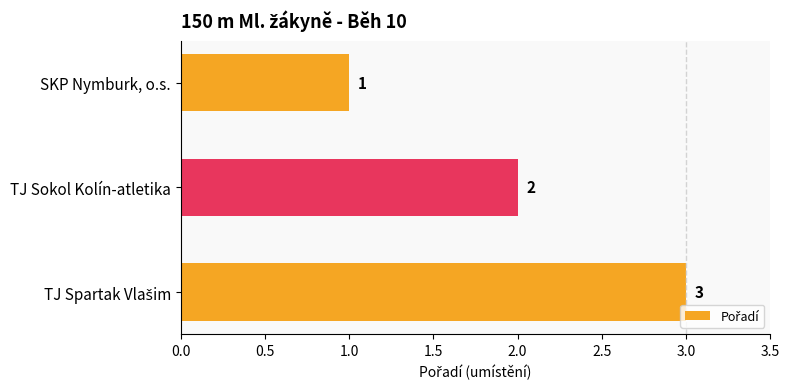

Where is the data nearest to the value 2?

TJ Sokol Kolín-atletika